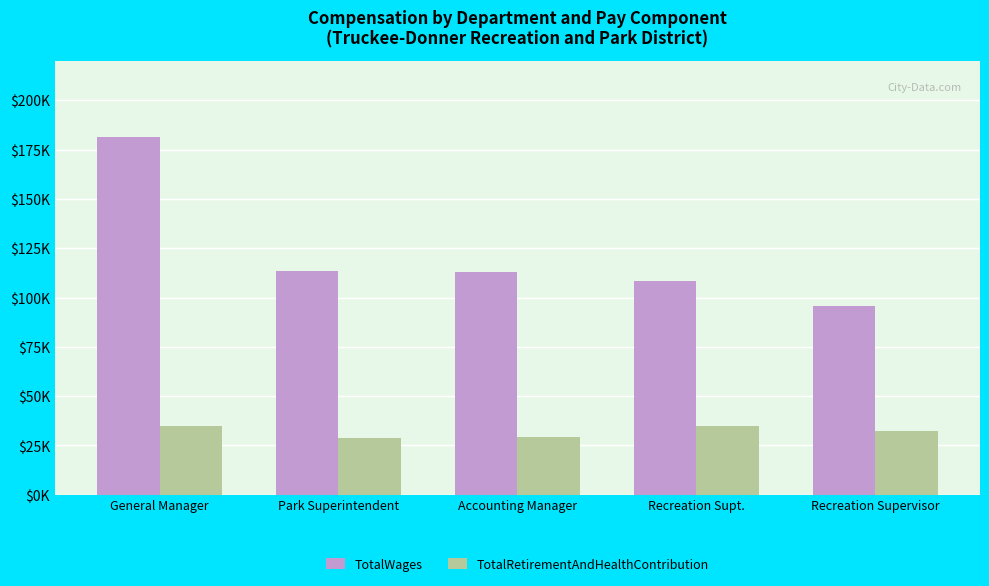

What is the sum of all TotalRetirementAndHealthContribution values?

160150